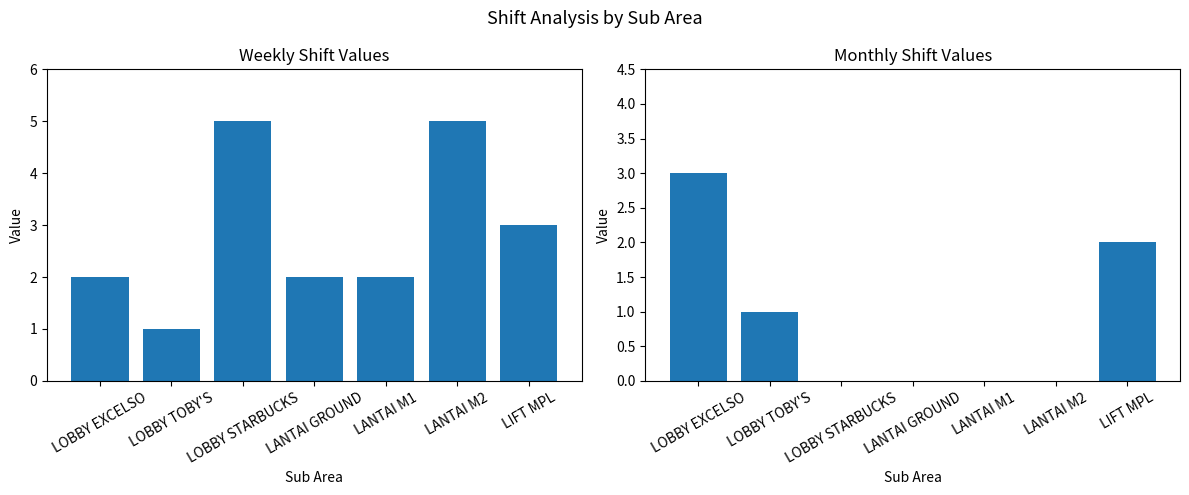

Where is Shift (Weekly) nearest to the value 3?

LIFT MPL